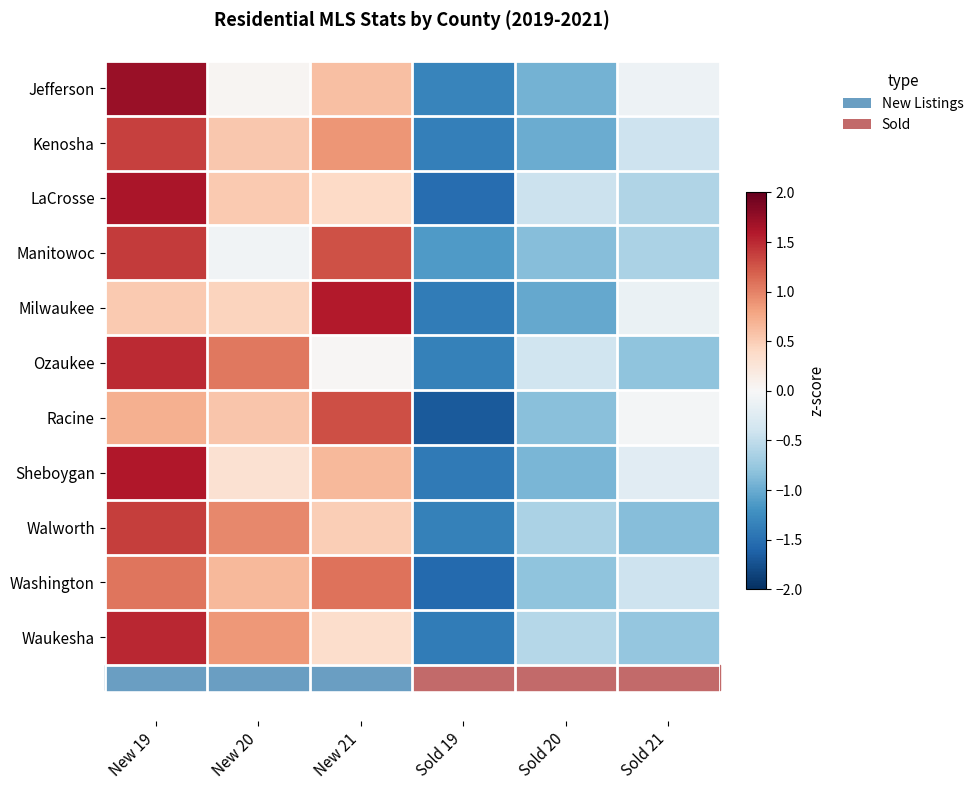

Reading left to right, what are all the values shown in this chart?

Jefferson: New 19=1.7	New 20=0.0	New 21=0.6	Sold 19=-1.3	Sold 20=-0.9	Sold 21=-0.1
Kenosha: New 19=1.4	New 20=0.5	New 21=0.9	Sold 19=-1.4	Sold 20=-1.0	Sold 21=-0.4
LaCrosse: New 19=1.6	New 20=0.5	New 21=0.4	Sold 19=-1.5	Sold 20=-0.4	Sold 21=-0.6
Manitowoc: New 19=1.4	New 20=-0.1	New 21=1.3	Sold 19=-1.1	Sold 20=-0.9	Sold 21=-0.6
Milwaukee: New 19=0.5	New 20=0.5	New 21=1.6	Sold 19=-1.4	Sold 20=-1.0	Sold 21=-0.1
Ozaukee: New 19=1.5	New 20=1.0	New 21=0.0	Sold 19=-1.4	Sold 20=-0.4	Sold 21=-0.8
Racine: New 19=0.7	New 20=0.6	New 21=1.3	Sold 19=-1.7	Sold 20=-0.8	Sold 21=-0.0
Sheboygan: New 19=1.6	New 20=0.3	New 21=0.7	Sold 19=-1.4	Sold 20=-0.9	Sold 21=-0.2
Walworth: New 19=1.4	New 20=1.0	New 21=0.5	Sold 19=-1.3	Sold 20=-0.6	Sold 21=-0.8
Washington: New 19=1.1	New 20=0.6	New 21=1.1	Sold 19=-1.6	Sold 20=-0.8	Sold 21=-0.4
Waukesha: New 19=1.5	New 20=0.9	New 21=0.4	Sold 19=-1.4	Sold 20=-0.6	Sold 21=-0.8